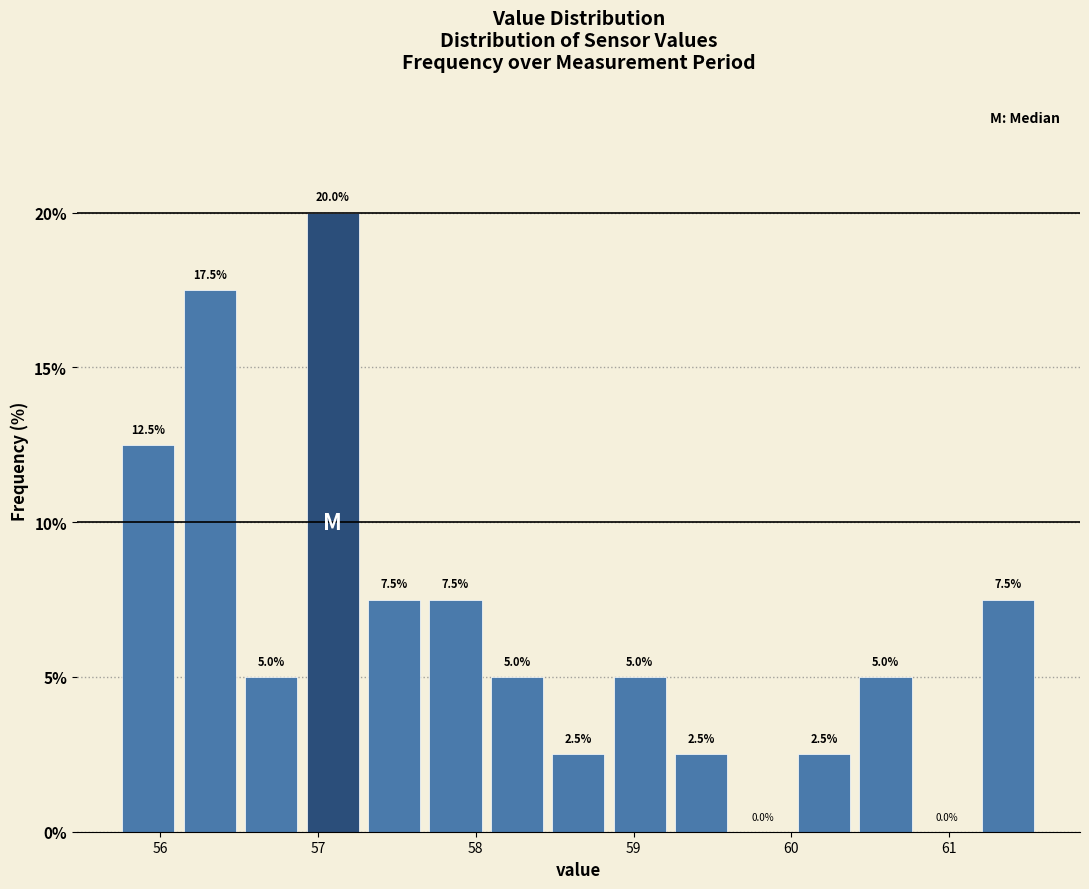

Read against the x-axis, roughly where is the centre of the tallest bar?

57.1